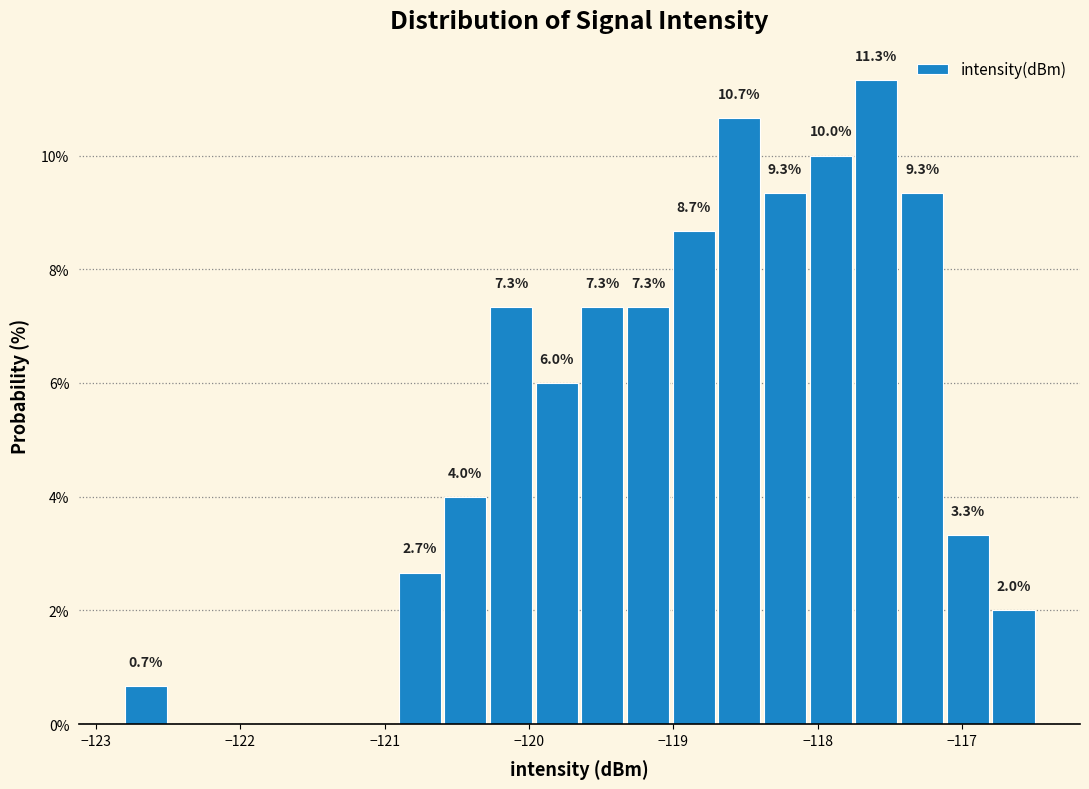

Read against the x-axis, roughly where is the centre of the tallest bar?

-117.6